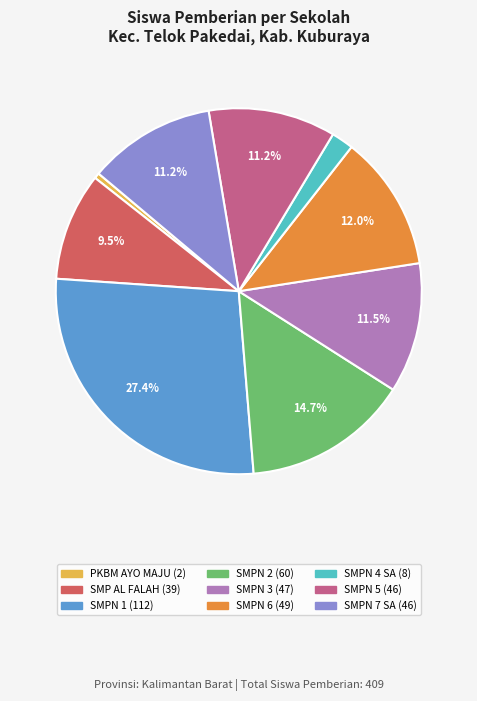

How many segments does this pie chart have?

9